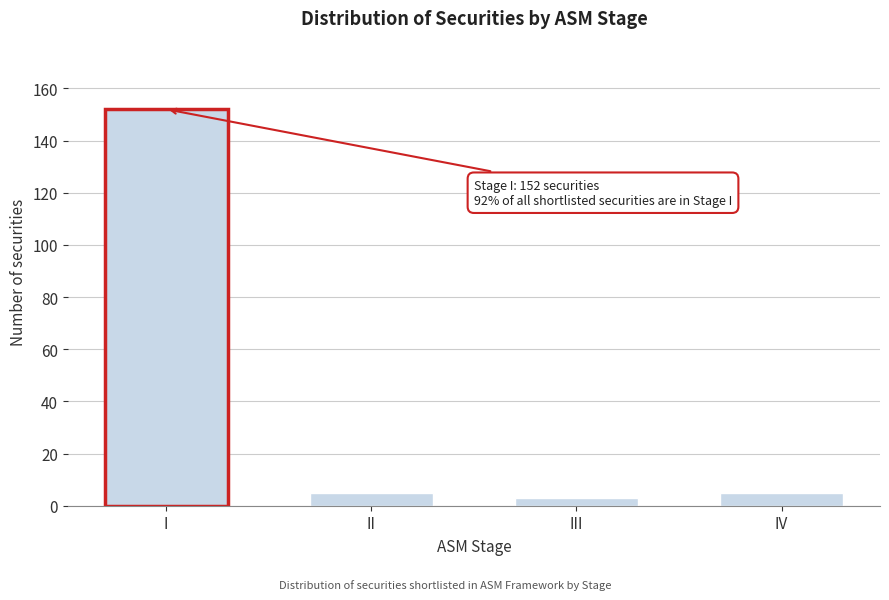

Reading right to left, transcribe all the data shown in this chart.

5	3	5	152